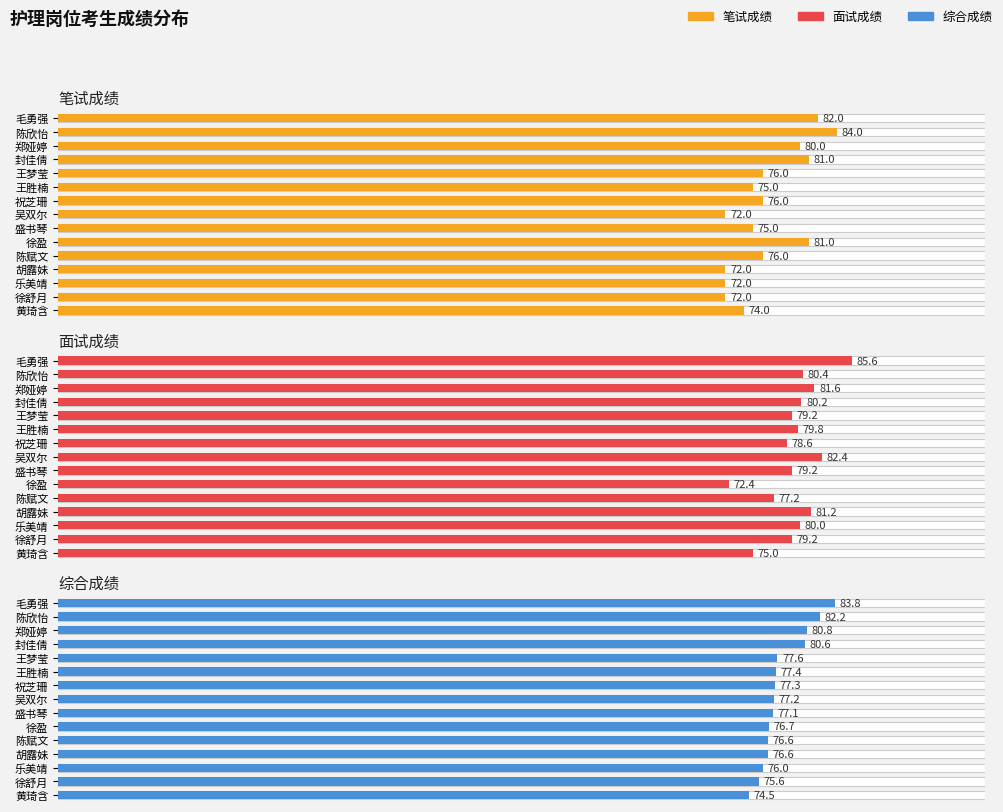

What is the average value of the 综合成绩 series?

78.0